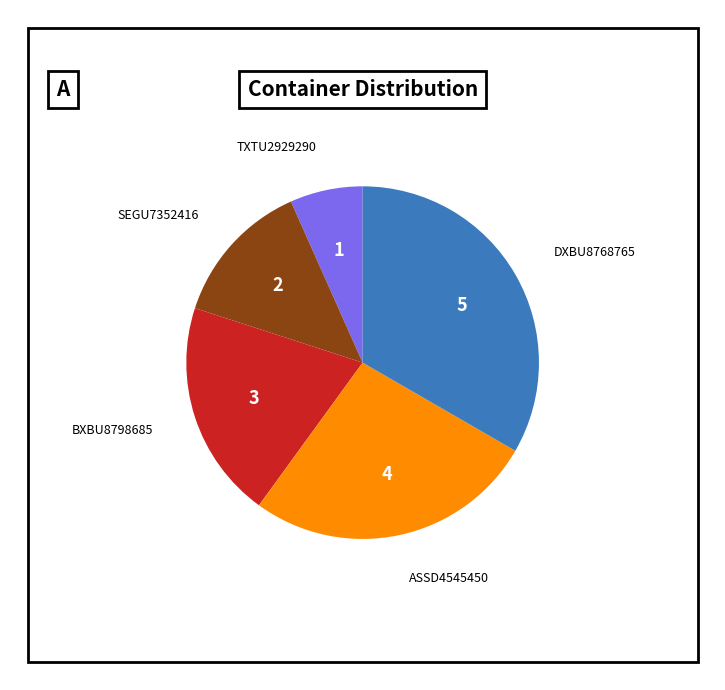

How many segments does this pie chart have?

5